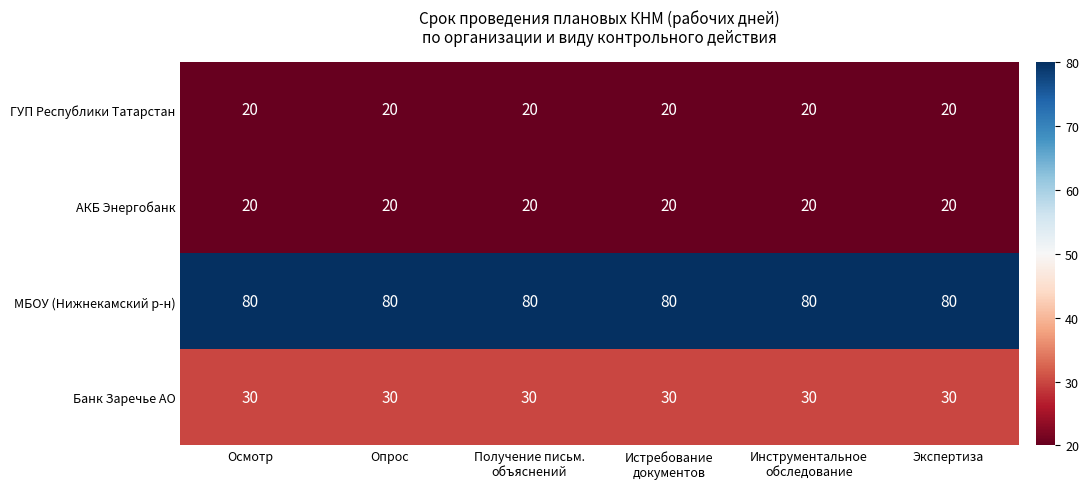

Which series has the largest total across all categories?

МБОУ (Нижнекамский р-н)